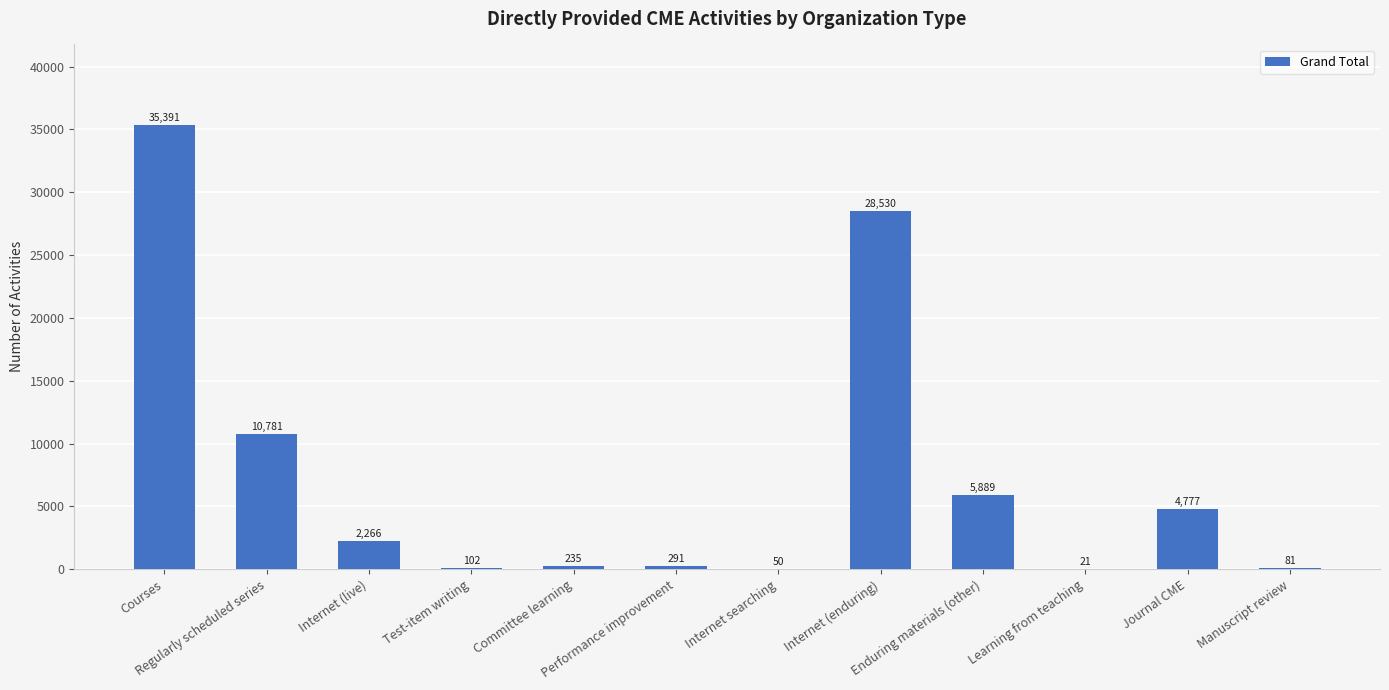

Are the bars horizontal?

No